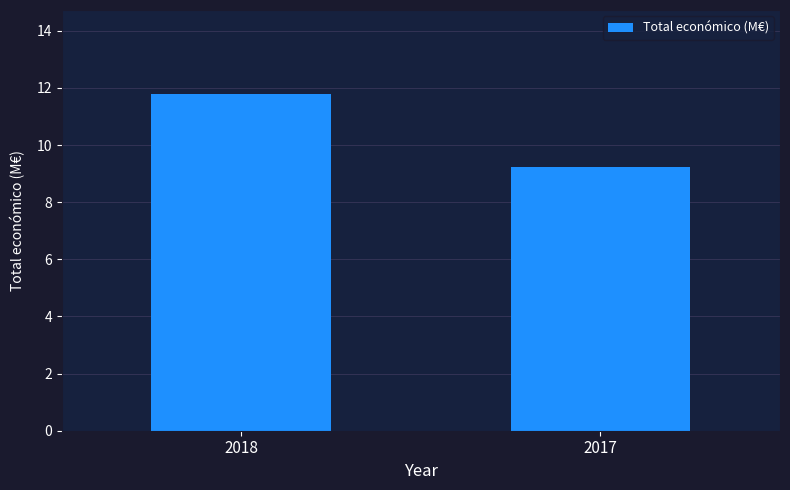

What is the value of the 2nd bar from the left?

9.2